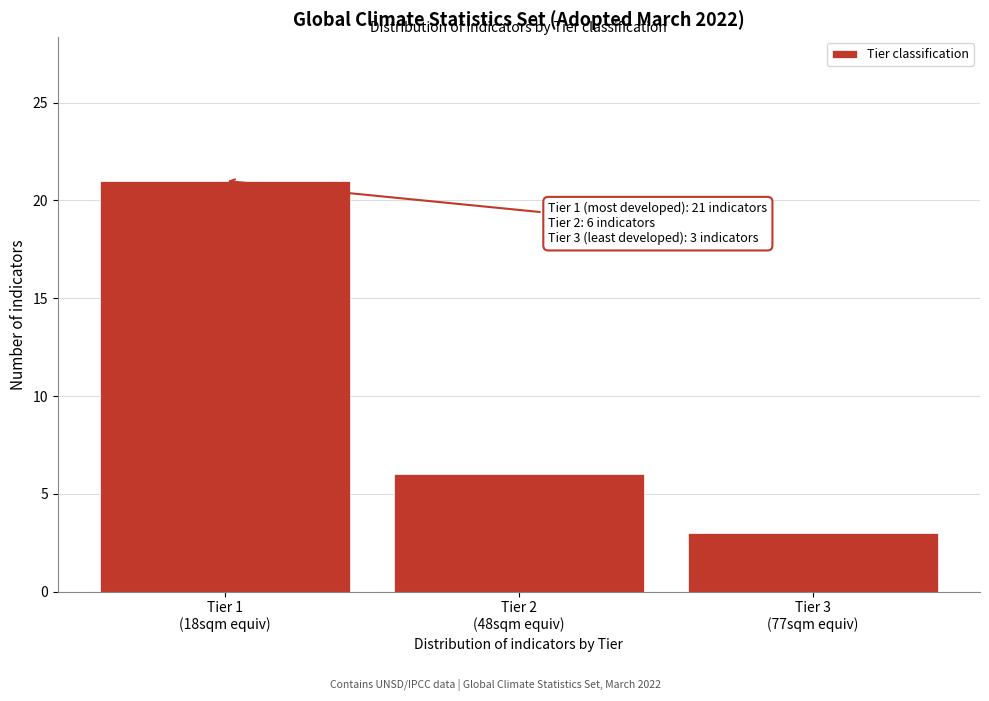

Reading right to left, extract all data points from this chart.

3	6	21